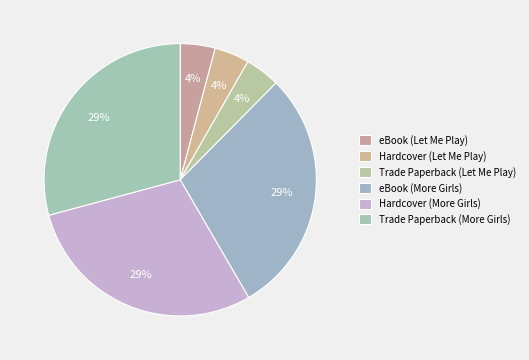

Count the number of slices in the pie.

6